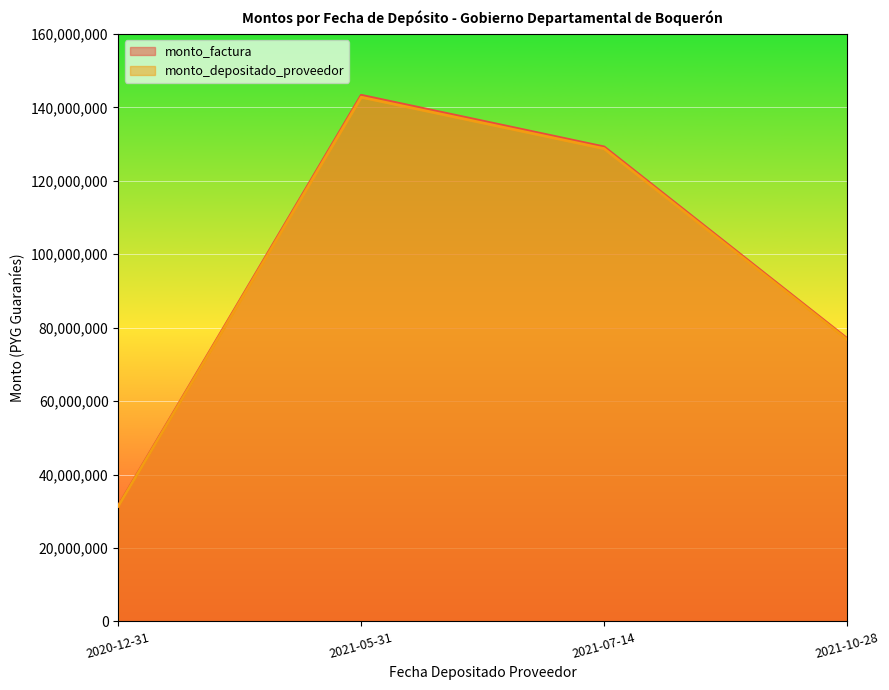

The value of monto_factura at 2021-07-14 is 129244650. True or false?

True